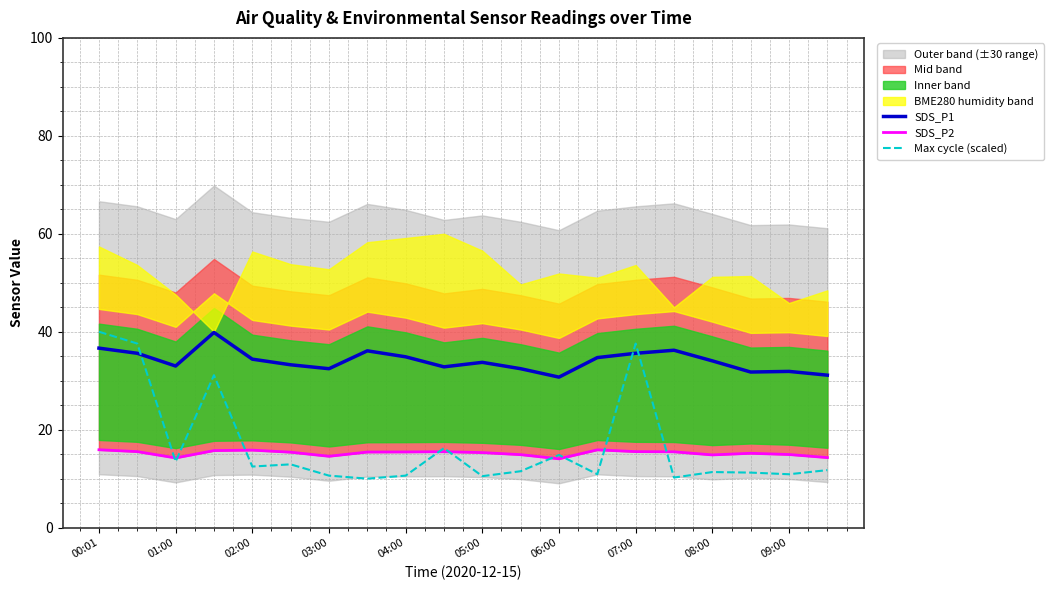

What is the sum of the SDS_P1 values at 09:00 and 04:00?

66.8